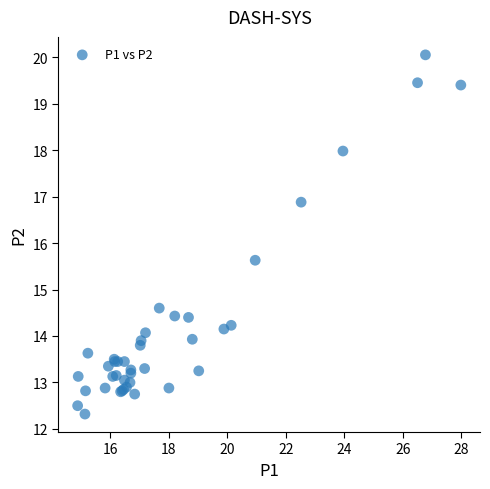

What Y value in the scatter plot is closest to 16?

15.6